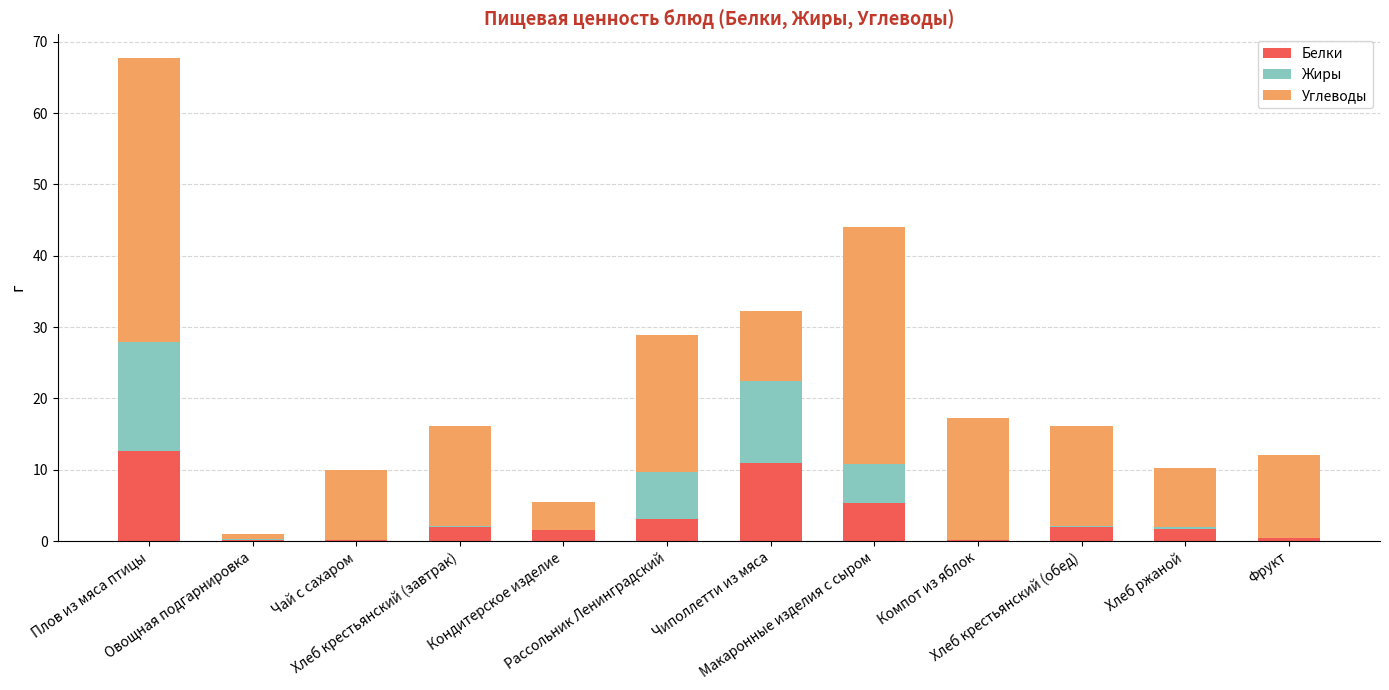

Is it true that Белки equals 3.1 at Рассольник Ленинградский?

True